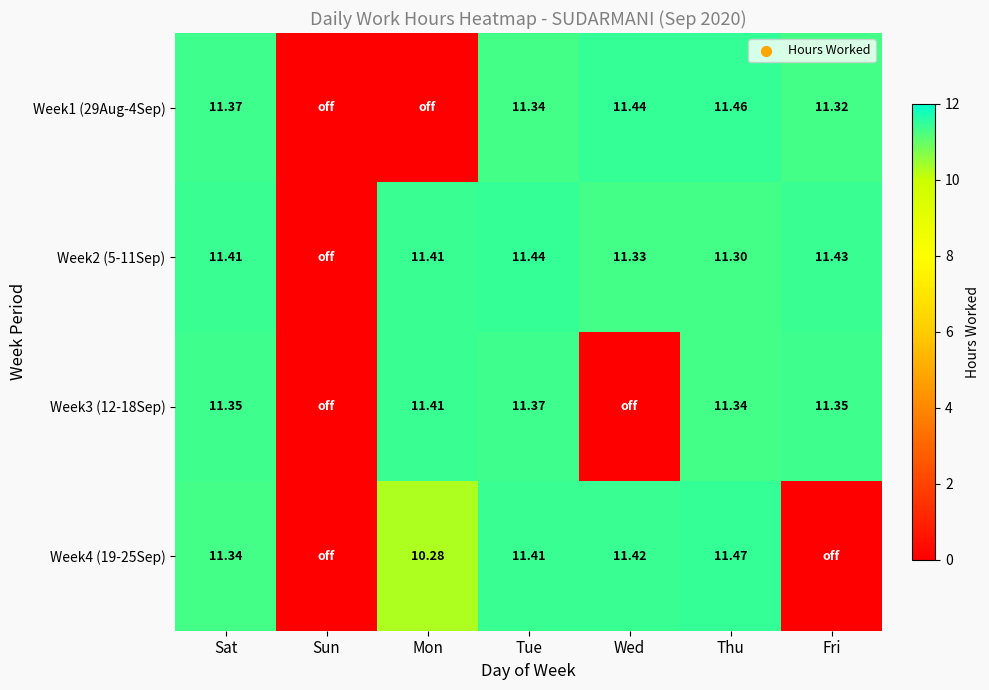

Is the value of Week2 (5-11Sep) at Fri greater than the value of Week3 (12-18Sep) at Fri?

Yes